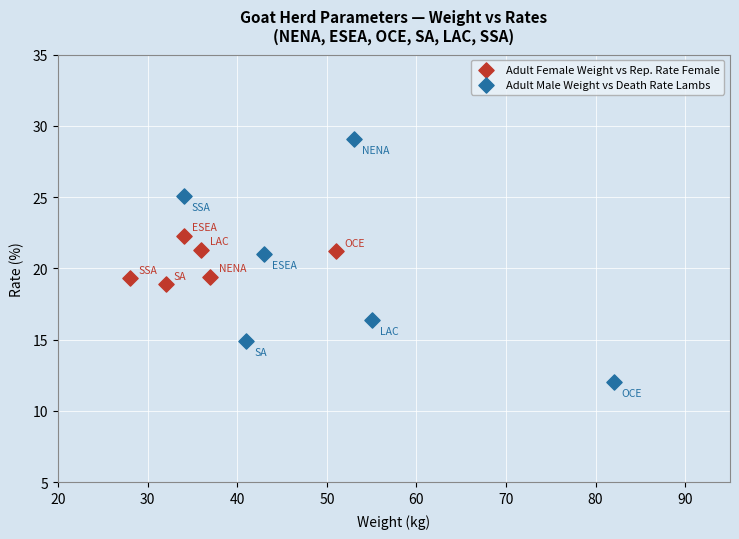

Which series has the widest spread of Y values?

Adult Male Weight vs Death Rate Lambs